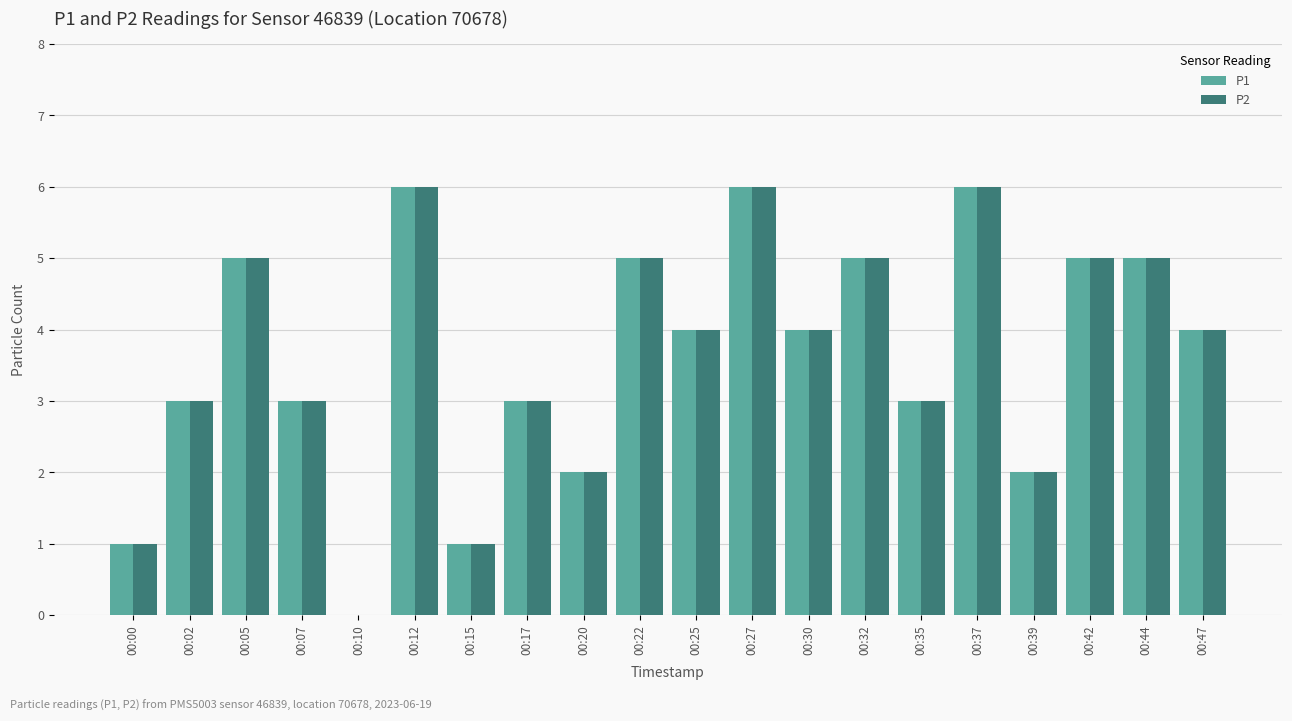

How many values in P1 are above zero?

19